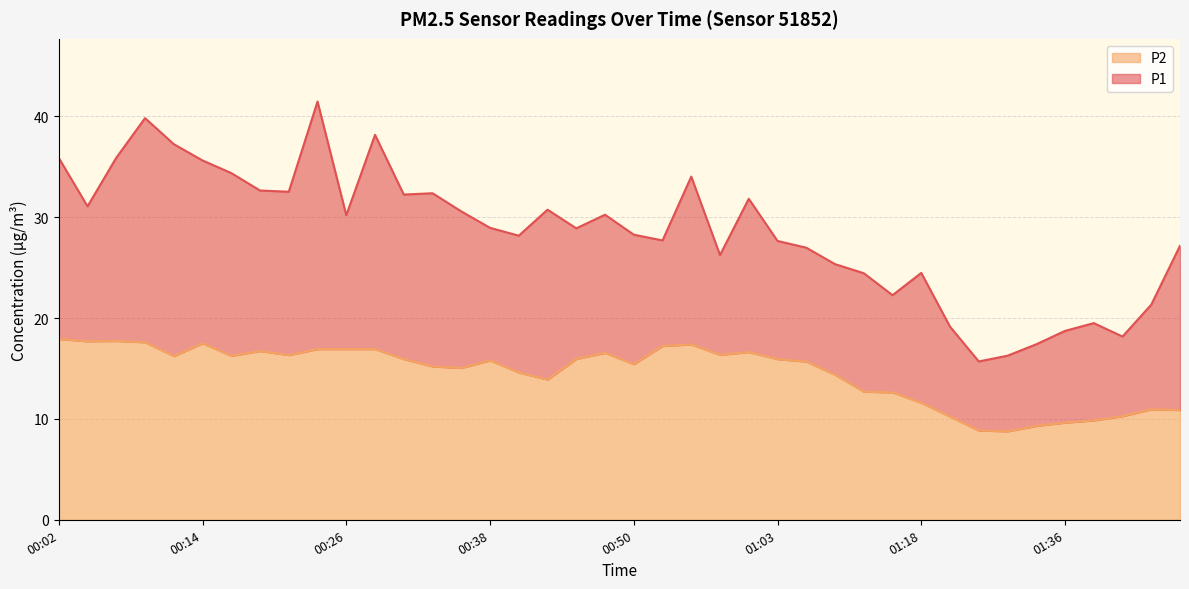

Does the chart display data point markers on the line(s)?

No